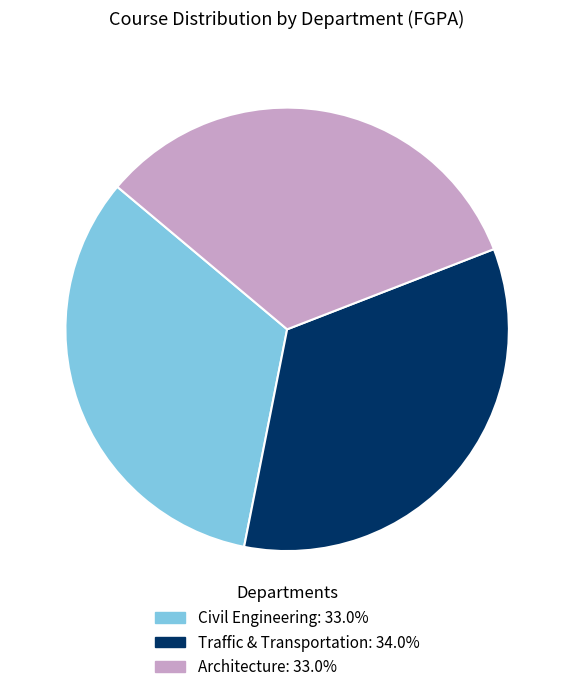

Is it true that Traffic & Transportation is 44% of the pie?

False